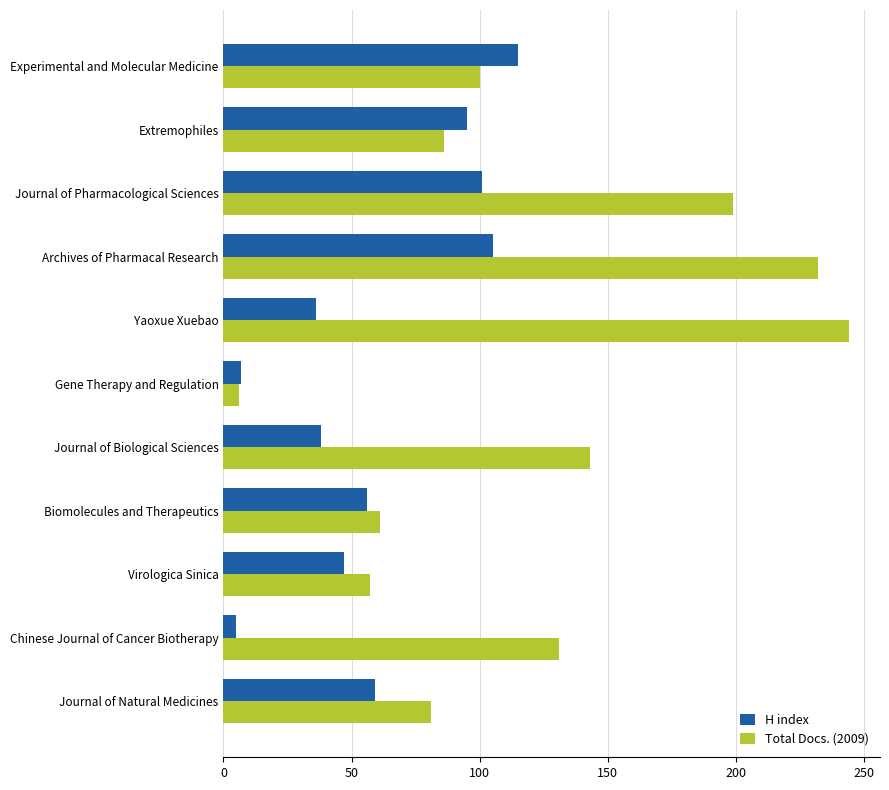

What is the maximum value shown in the chart?

244